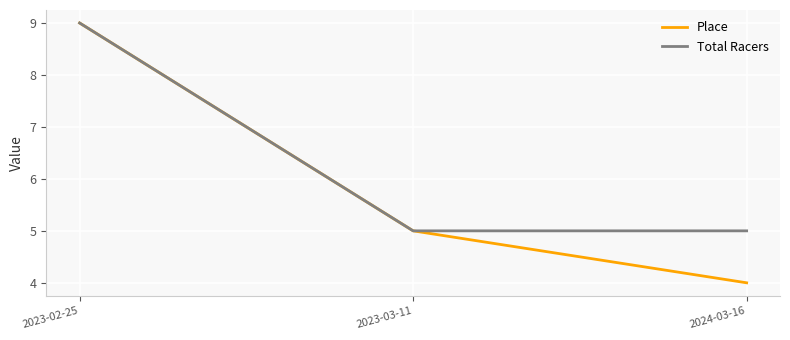

Is it true that Place equals 7 at 2023-03-11?

False